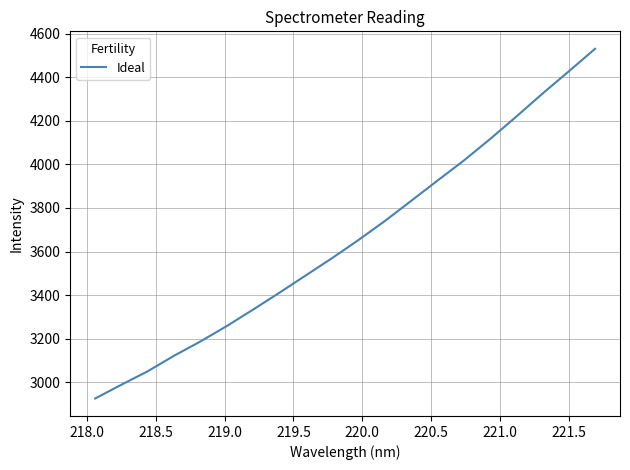

What is the difference between the maximum and minimum values?

1603.6